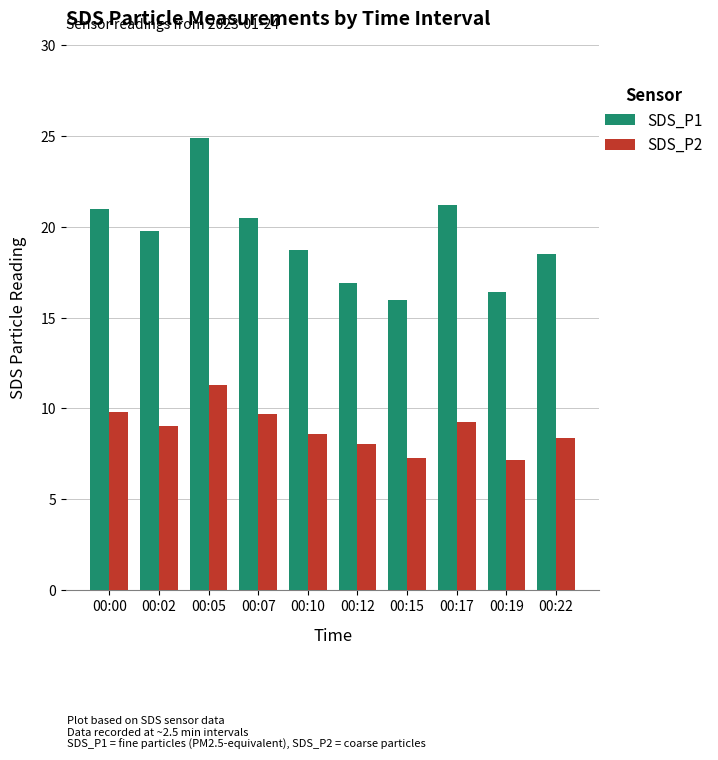

What is the greatest value displayed?

24.9